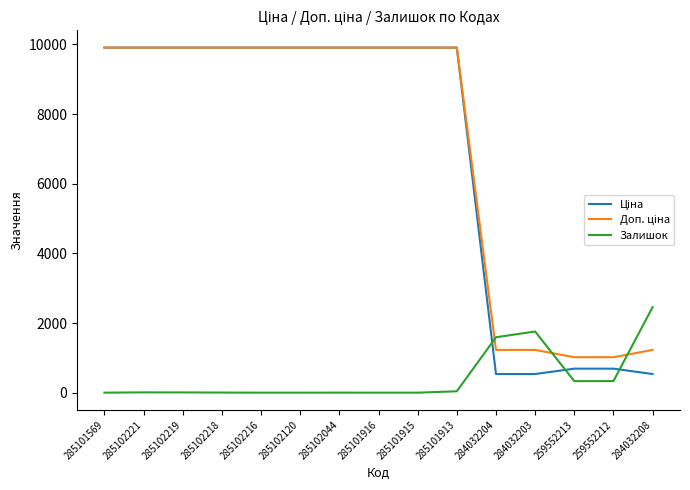

What is the maximum value for Залишок?

2453.0